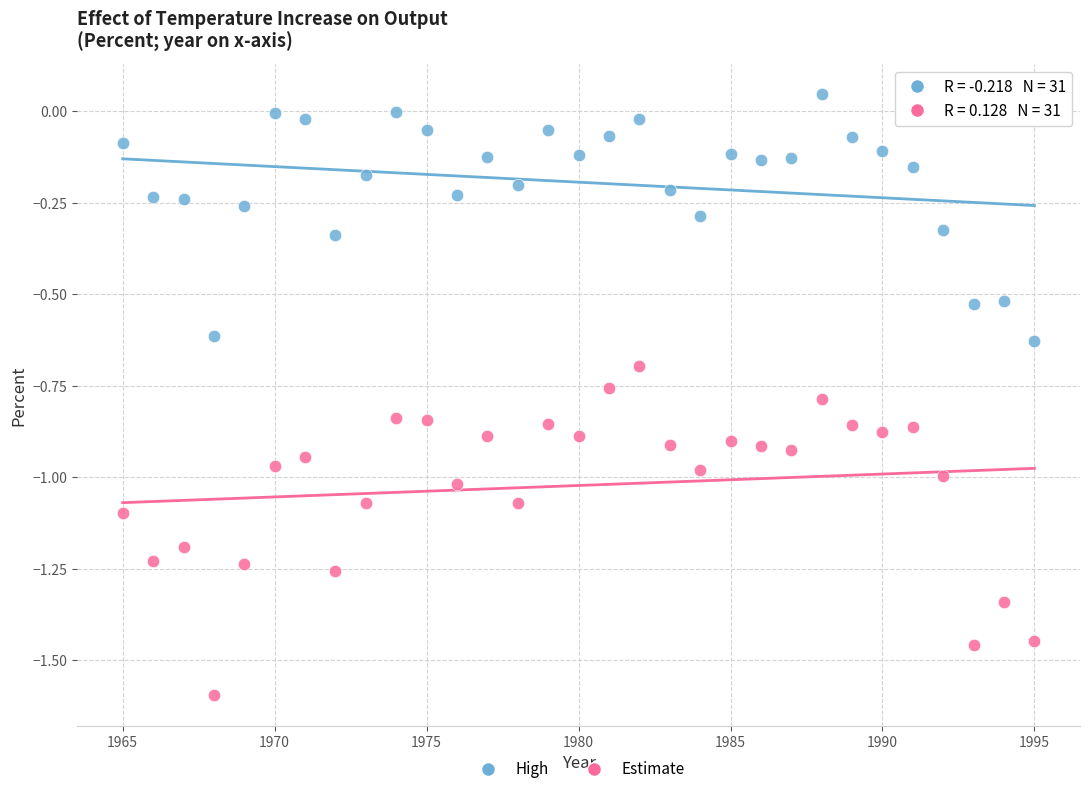

Across all data points, what is the range of Y values (max minus min)?

1.6